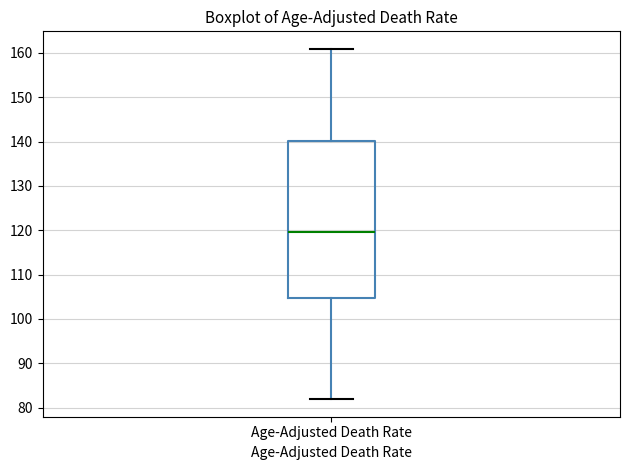

Where is the upper edge of the box for Age-Adjusted Death Rate on the y-axis? The values are not printed on the chart, so give them approximately, as read against the axis.

140